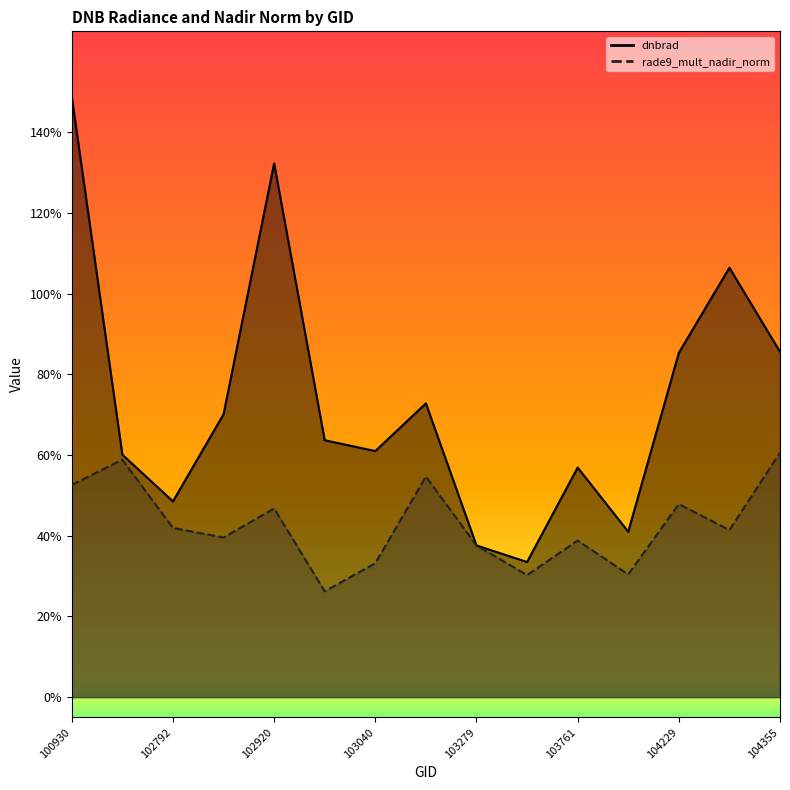

Reading left to right, extract all data points from this chart.

dnbrad: 100930=1.5	102671=0.6	102792=0.5	102912=0.7	102920=1.3	103032=0.6	103040=0.6	103160=0.7	103279=0.4	103397=0.3	103761=0.6	104112=0.4	104229=0.9	104236=1.1	104355=0.9
rade9_mult_nadir_norm: 100930=0.5	102671=0.6	102792=0.4	102912=0.4	102920=0.5	103032=0.3	103040=0.3	103160=0.5	103279=0.4	103397=0.3	103761=0.4	104112=0.3	104229=0.5	104236=0.4	104355=0.6